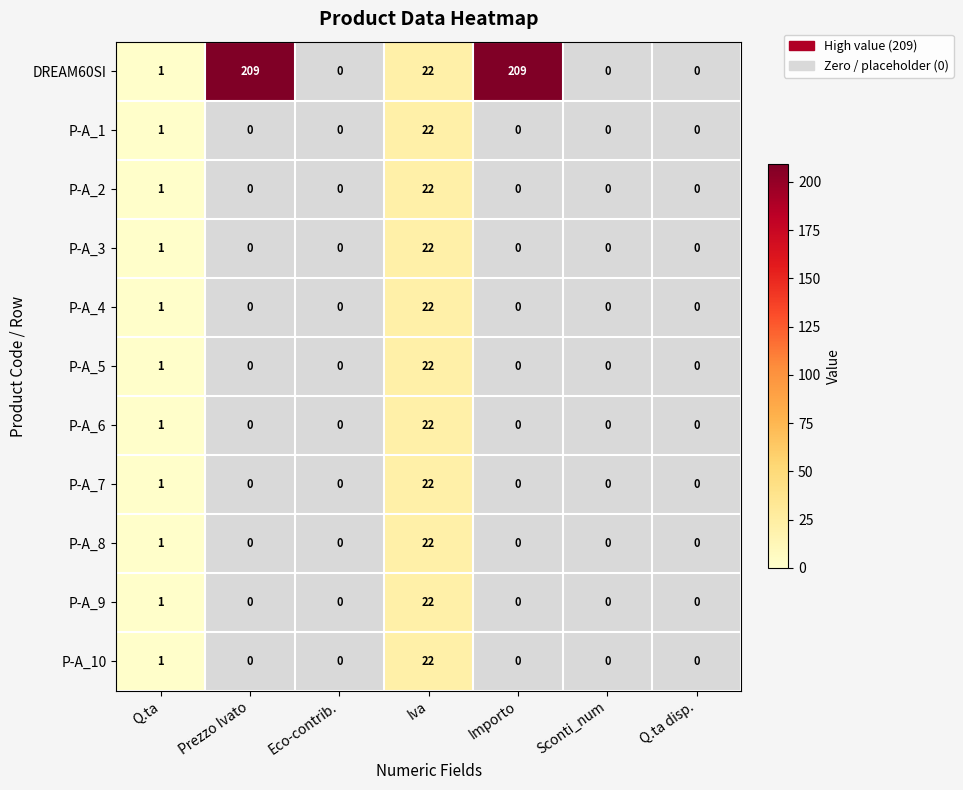

What is the maximum value shown in the chart?

209